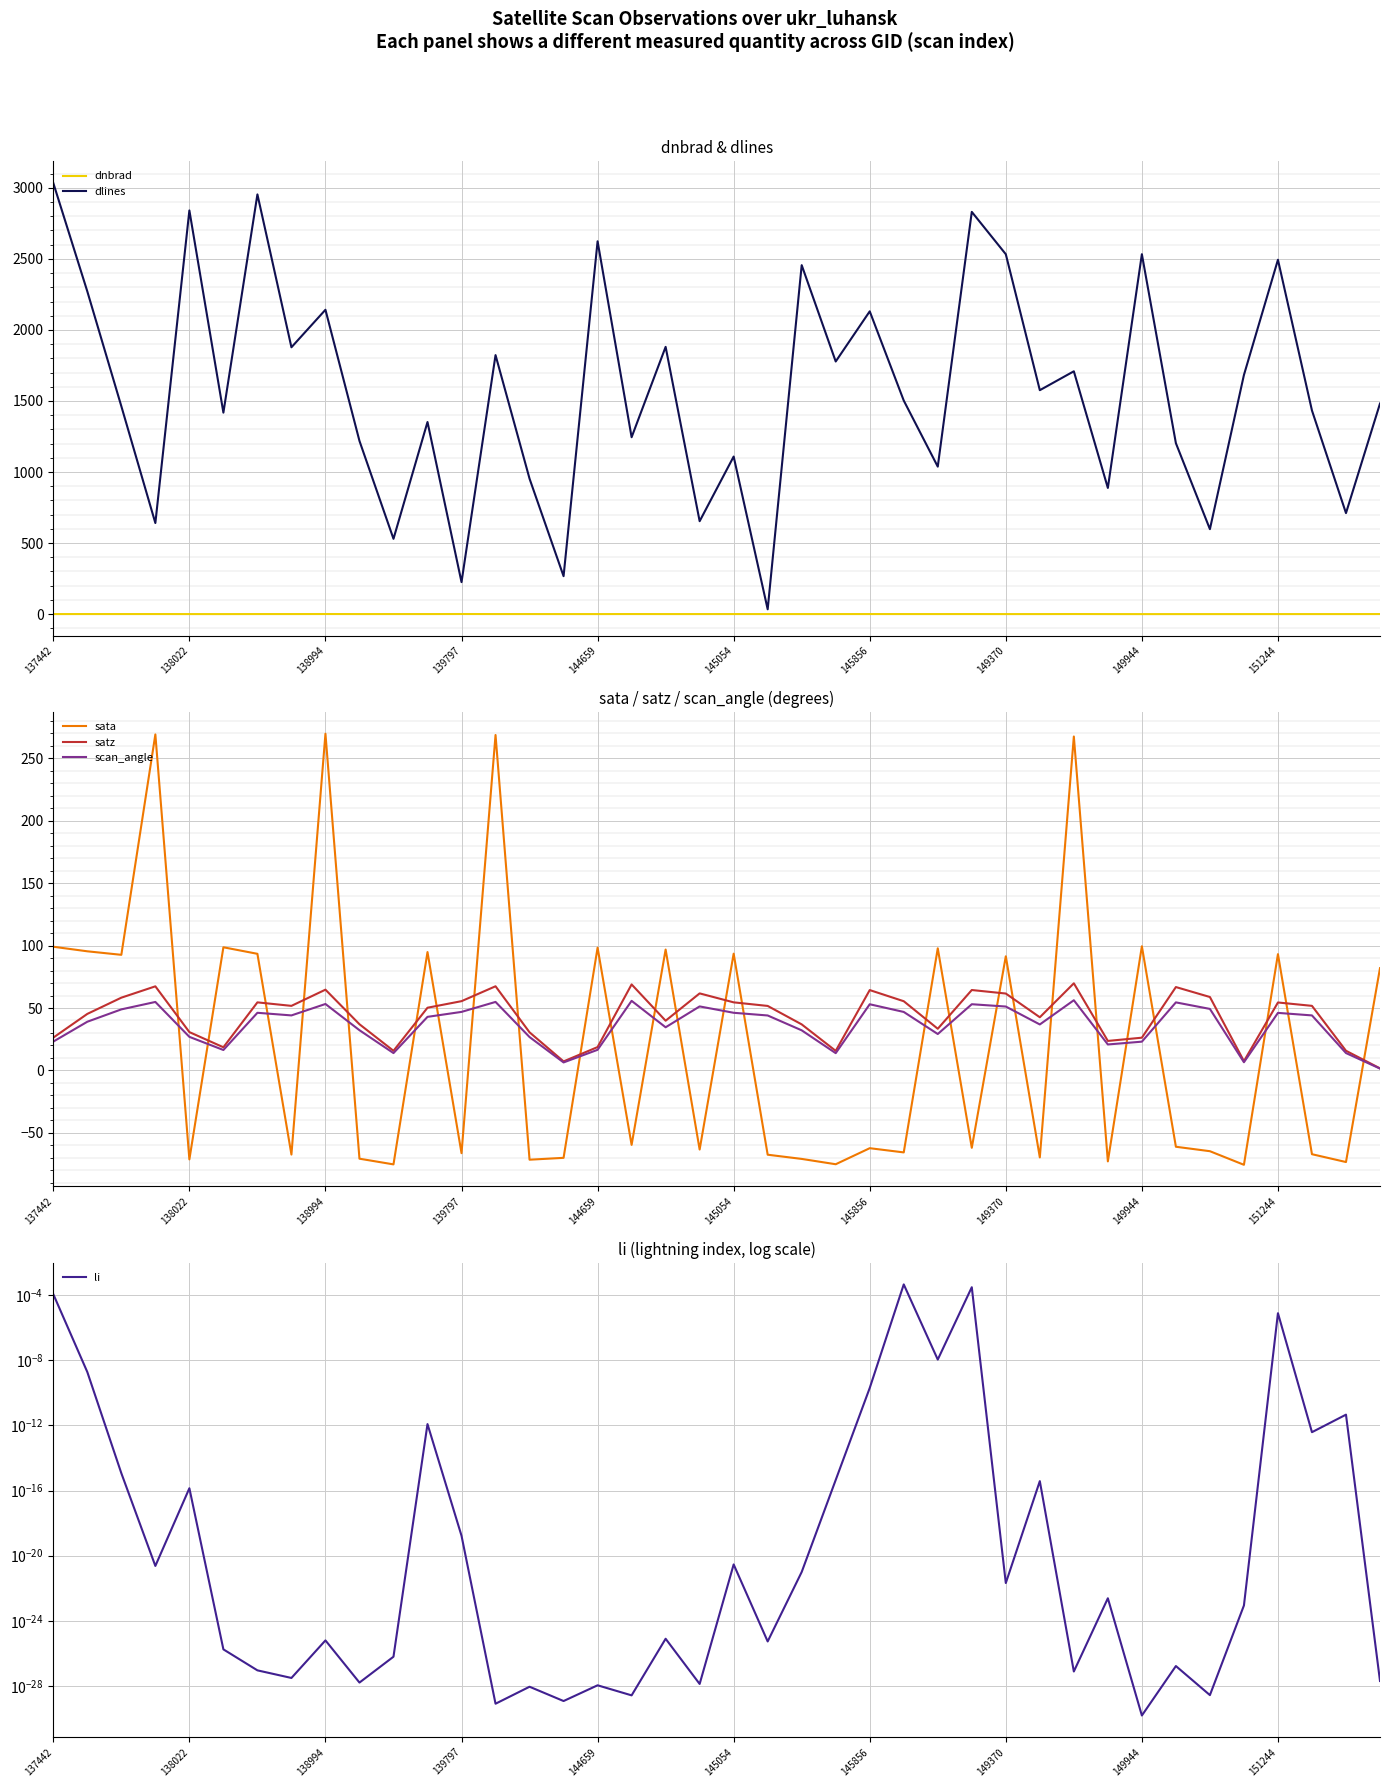

What are all the series names shown in the legend?

dnbrad, dlines, sata, satz, scan_angle, li